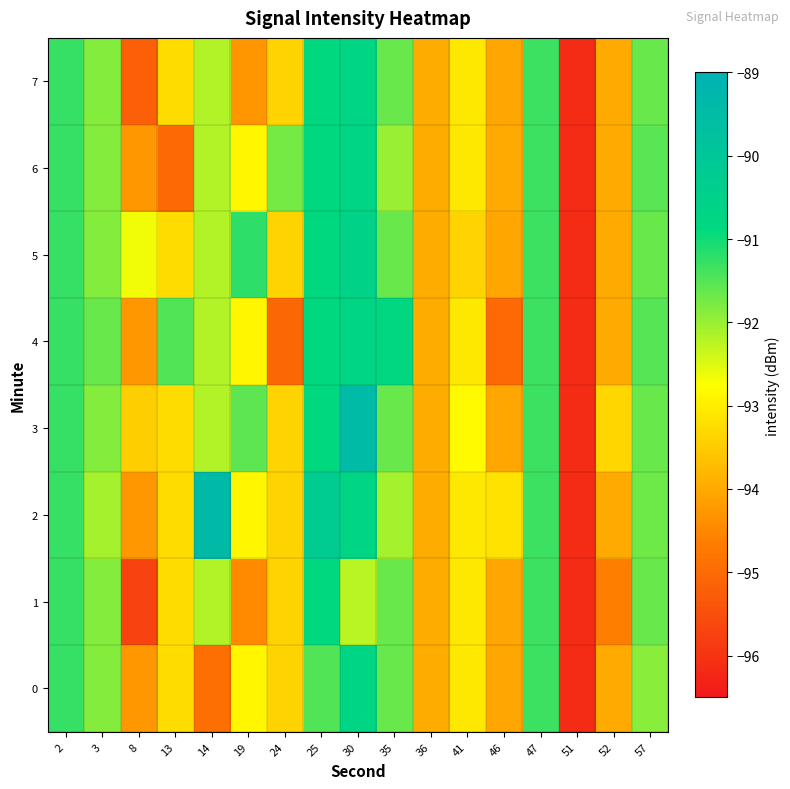

Between 8 and 57, which is larger?

57